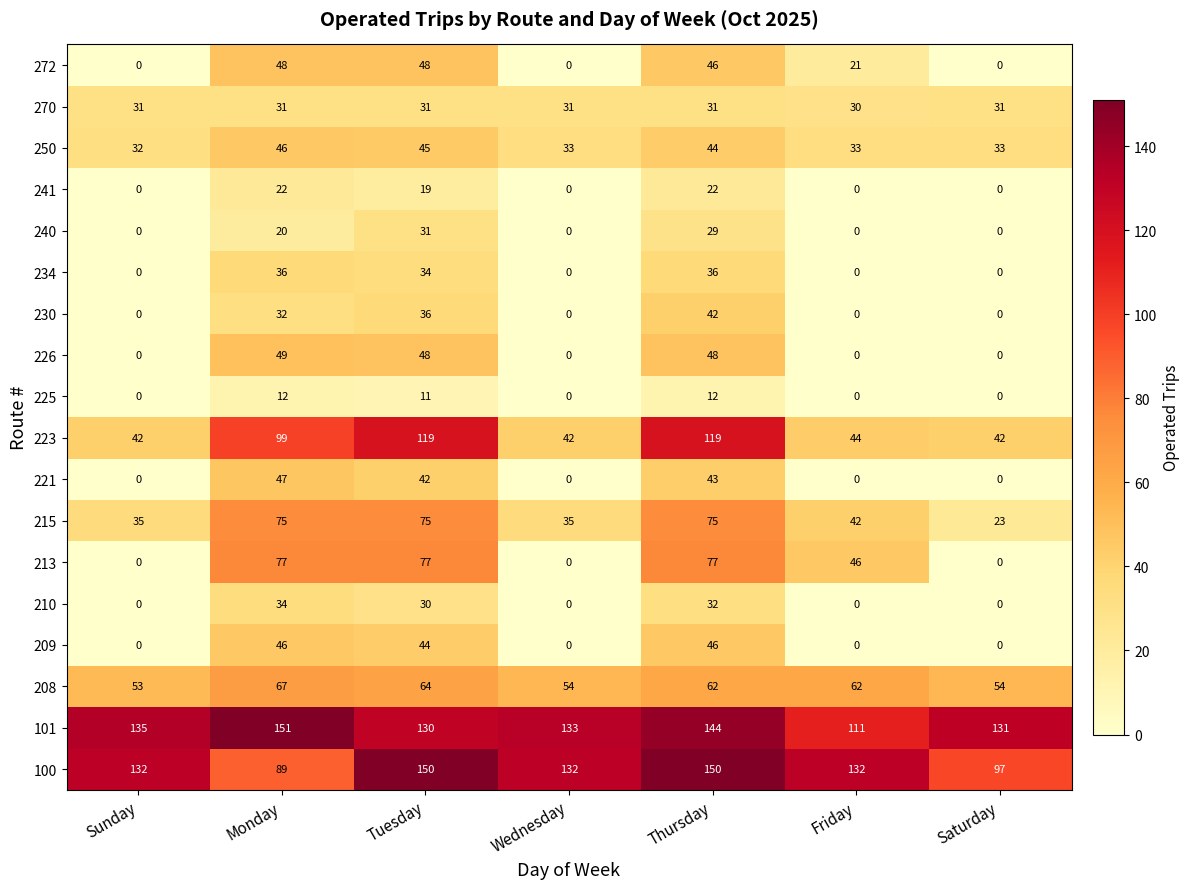

What is the maximum value for 250?

46